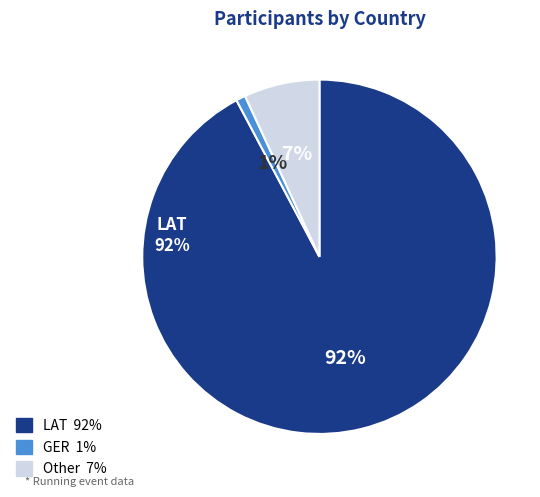

What is the majority slice?

LAT